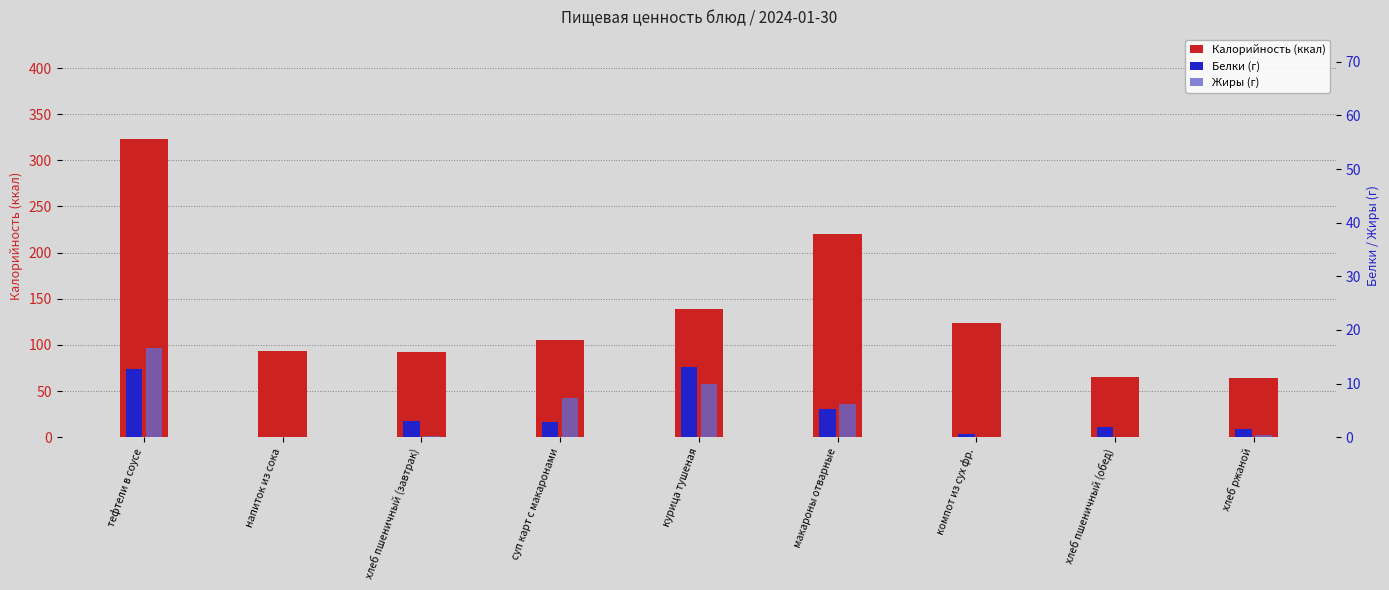

How many groups of bars are there?

9